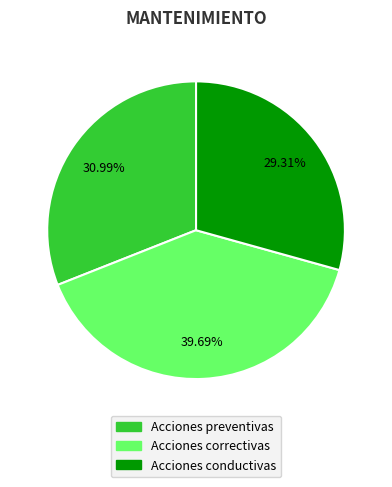

Count the number of slices in the pie.

3